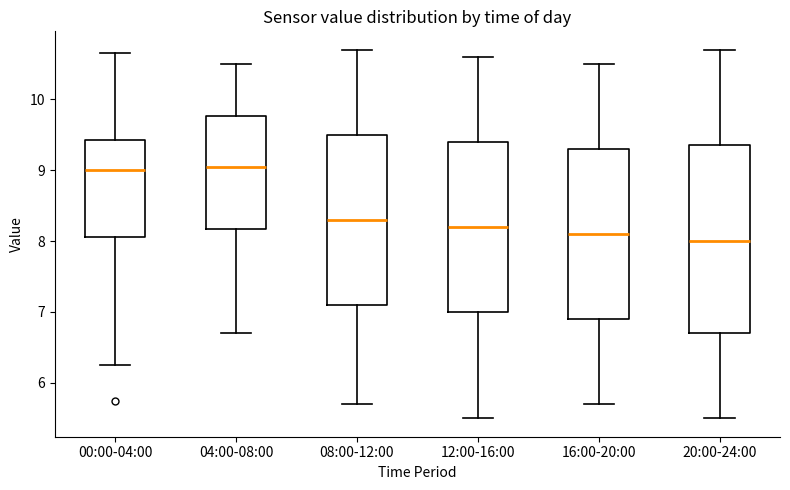

Comparing the boxes themselves (not the whiskers), which one is the tallest?

20:00-24:00